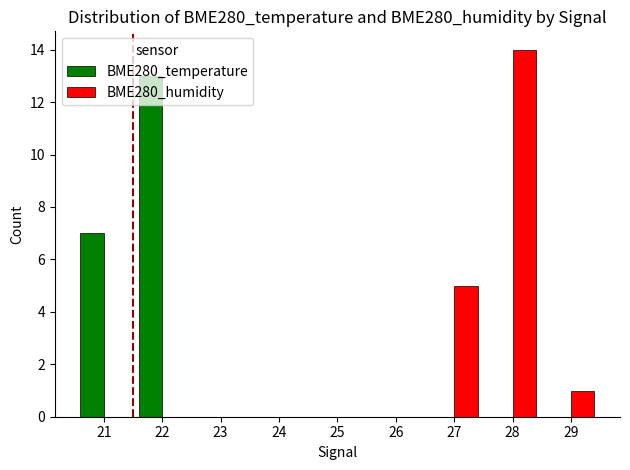

Where is BME280_temperature nearest to the value 6?

21